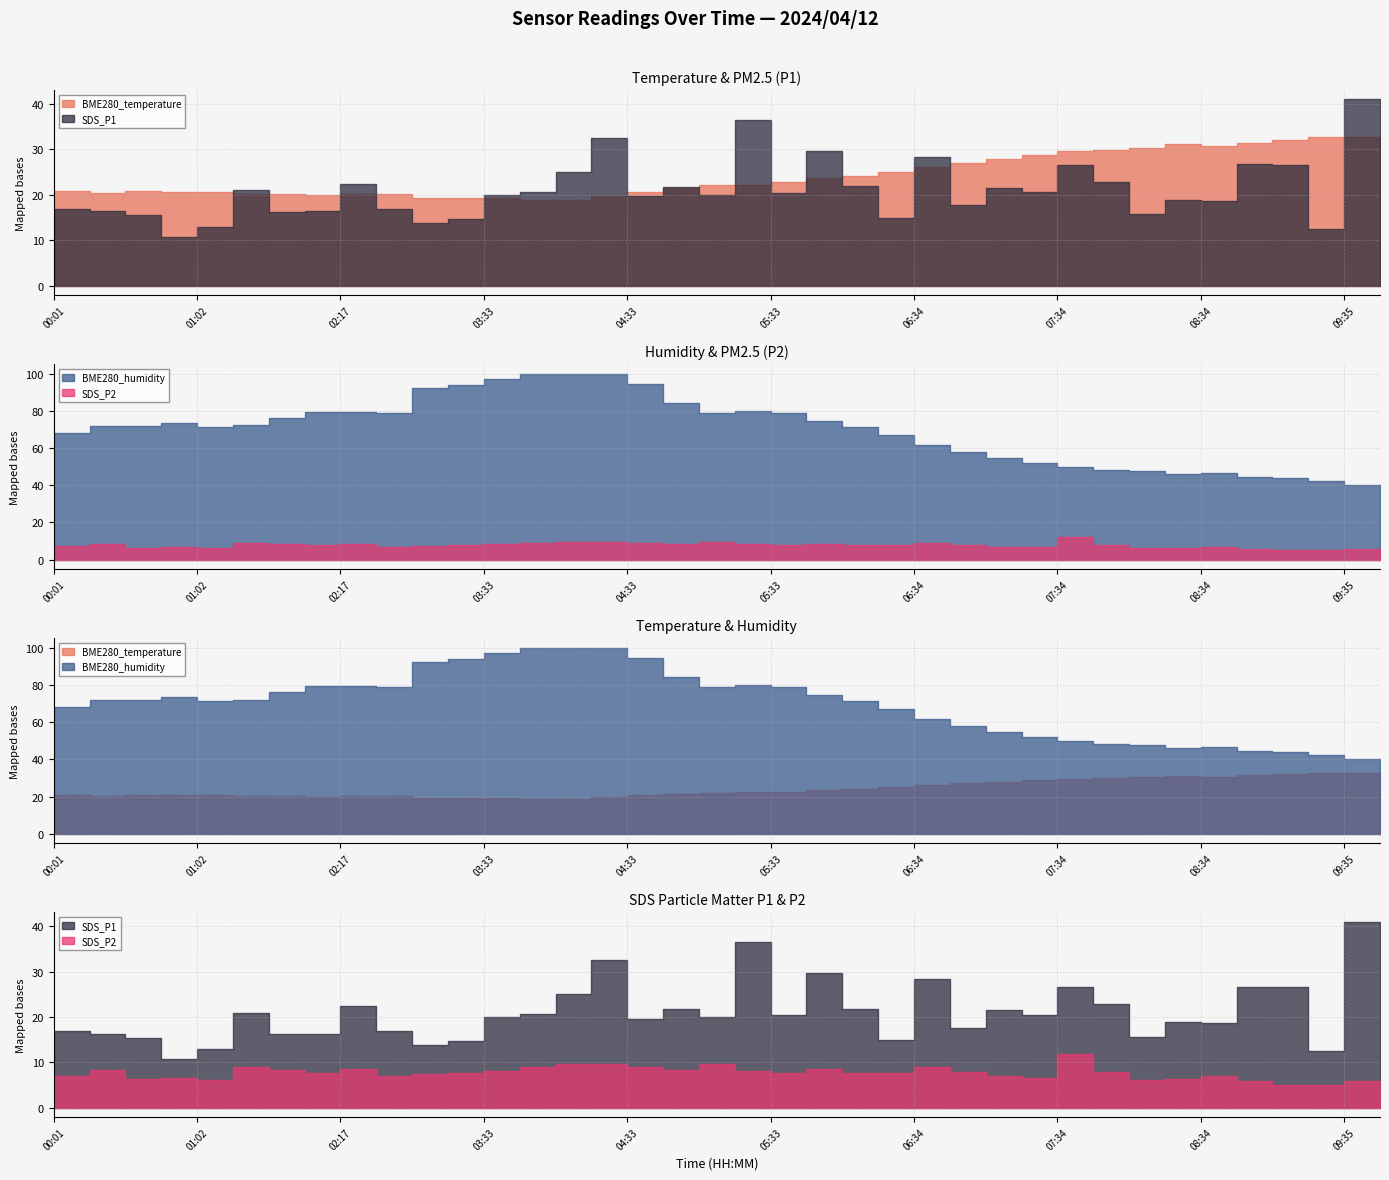

Reading left to right, transcribe all the data shown in this chart.

BME280_temperature: 20.8	20.3	20.7	20.6	20.6	20.2	20.2	19.9	20.0	20.2	19.2	19.3	19.3	18.8	18.9	19.7	20.6	21.4	22.0	22.2	22.7	23.6	24.0	25.0	26.1	27.1	27.9	28.7	29.6	29.9	30.2	31.1	30.7	31.5	32.0	32.6	32.8	32.3
BME280_humidity: 68.0	72.0	71.7	73.6	71.4	72.1	76.2	79.1	79.3	79.0	92.0	93.9	97.0	100.0	100.0	100.0	94.5	84.1	79.0	79.8	79.0	74.4	71.3	66.9	61.5	57.7	54.5	51.9	49.6	48.0	47.6	45.8	46.6	44.3	43.8	42.1	40.1	39.4
SDS_P1: 16.8	16.3	15.4	10.7	12.8	21.0	16.2	16.3	22.4	16.9	13.8	14.7	20.0	20.6	25.0	32.5	19.6	21.8	20.0	36.5	20.4	29.6	21.8	14.9	28.4	17.7	21.5	20.5	26.6	22.8	15.7	18.9	18.6	26.7	26.6	12.5	41.0	15.1
SDS_P2: 7.1	8.4	6.5	6.6	6.1	9.1	8.3	7.7	8.5	7.0	7.5	7.8	8.2	9.1	9.6	9.6	9.0	8.4	9.7	8.2	7.8	8.6	7.7	7.8	9.1	7.9	6.9	6.6	11.9	8.0	6.1	6.3	7.0	6.0	5.1	5.0	5.9	4.6